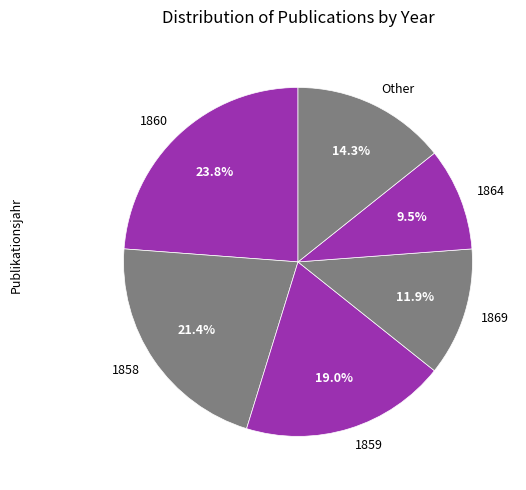

Rank the categories by value from highest to lowest.

1860, 1858, 1859, Other, 1869, 1864